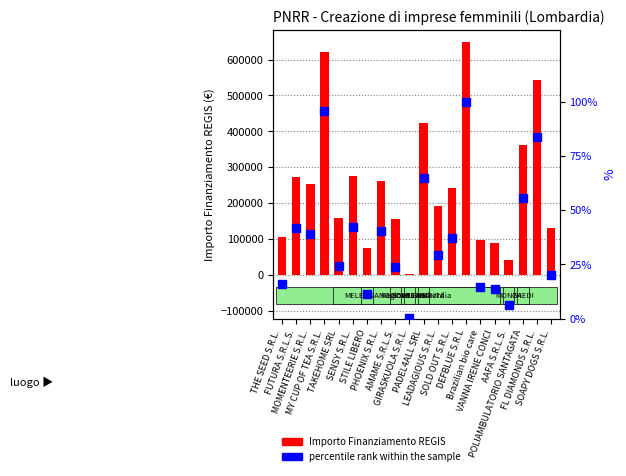

Is the value of percentile rank within the sample at SOAPY DOGS S.R.L. greater than the value of Importo Finanziamento REGIS at DEFBLUE S.R.L?

No